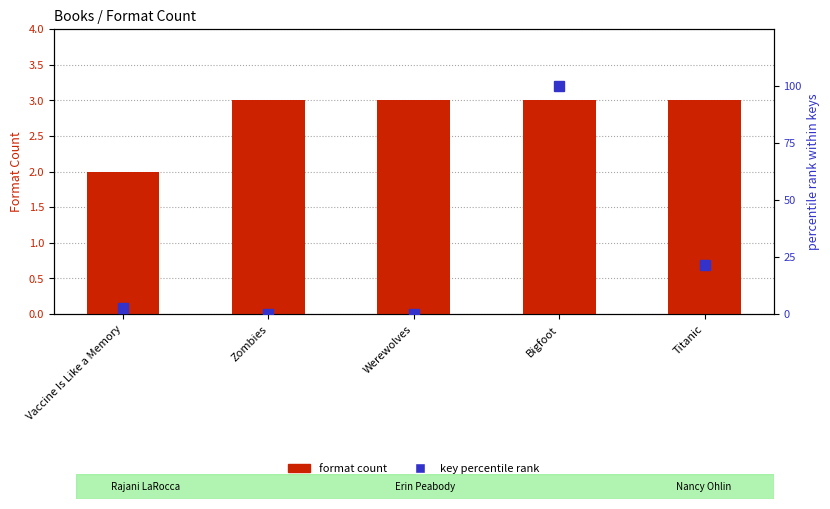

Rank the categories by key percentile rank value from highest to lowest.

Bigfoot, Titanic, Vaccine Is Like a Memory, Zombies, Werewolves